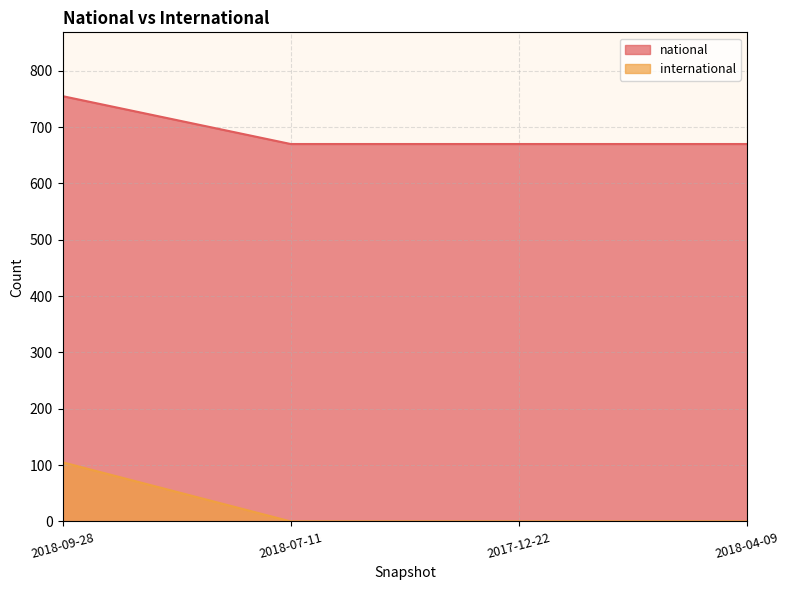

What is the maximum value for international?

105